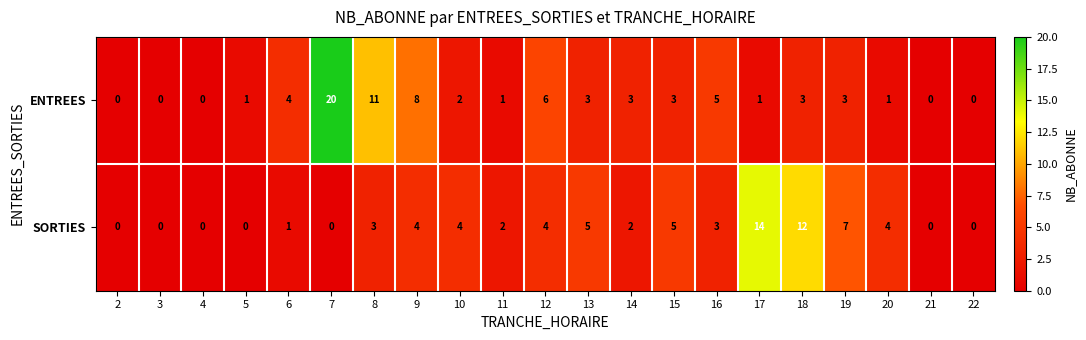

What is the difference between the maximum and minimum values in the ENTREES series?

20